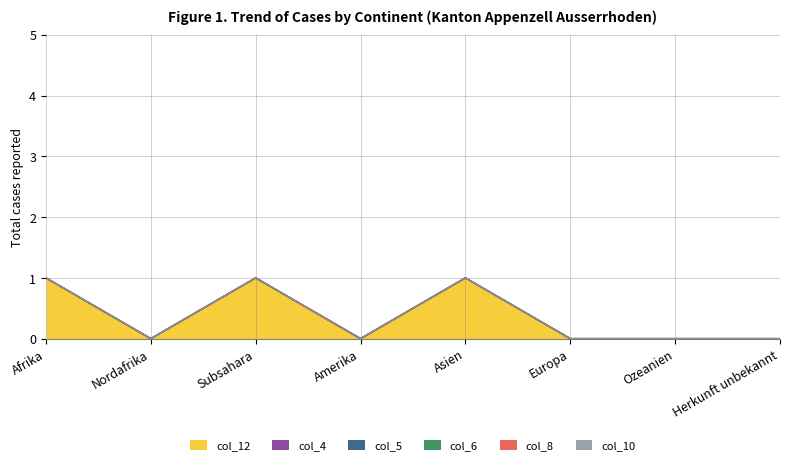

At Nordafrika, list the series in order from largest to smallest.

col_12 (Total Wiedererwägungsgesuche), col_4 (Bewilligungen), col_5 (Verweigerungen), col_6 (Abschreibungen), col_8 (Hängige Einreiseanträge), col_10 (Abweisungen)